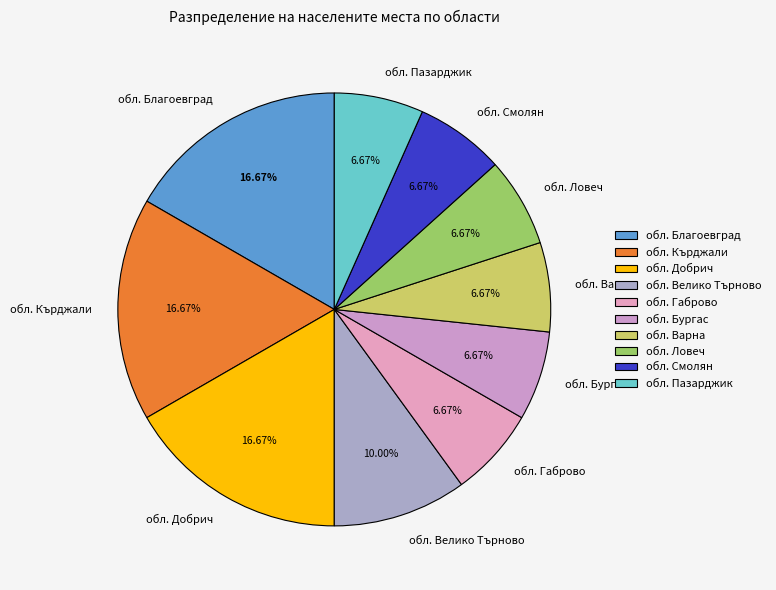

How many slices are in this pie chart?

10